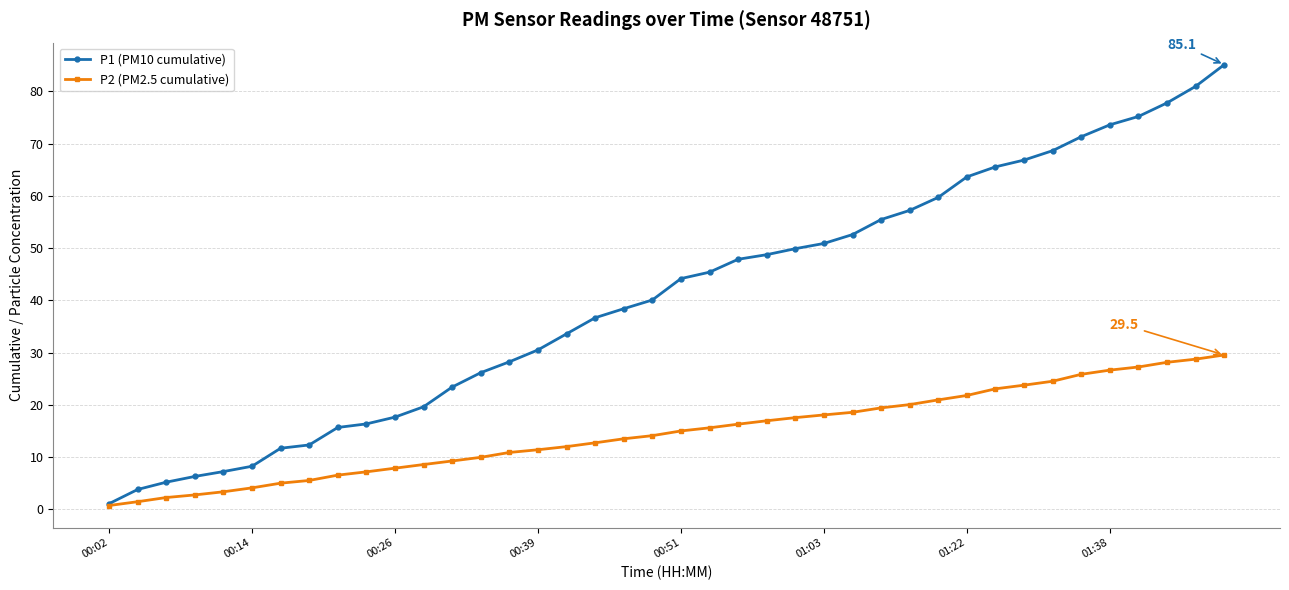

Which series has the largest range (max minus min)?

P1 (PM10 cumulative)